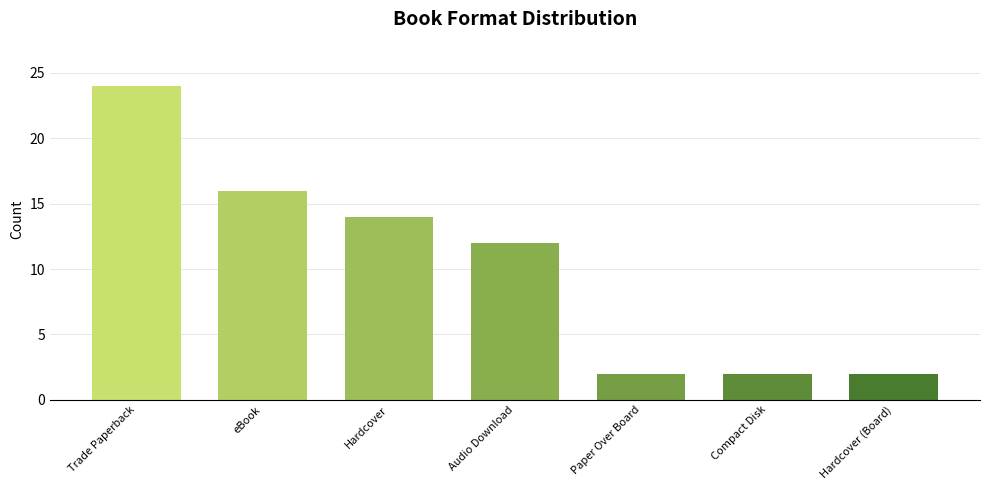

What is the difference between the maximum and minimum values?

22